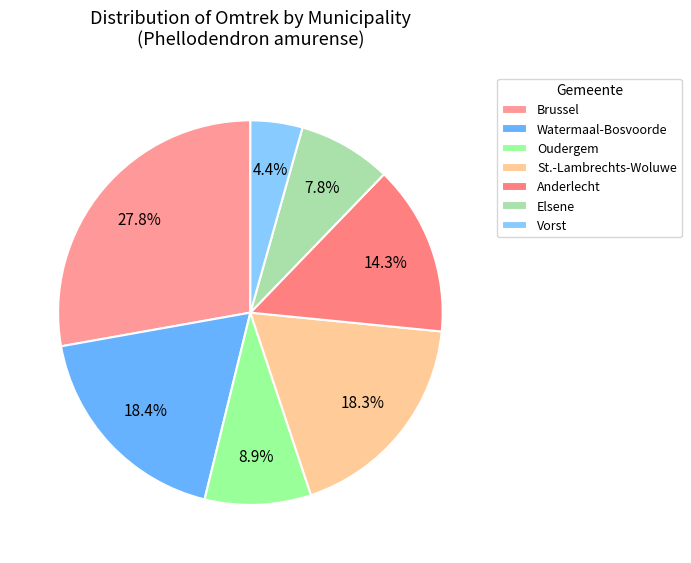

Count the number of slices in the pie.

7